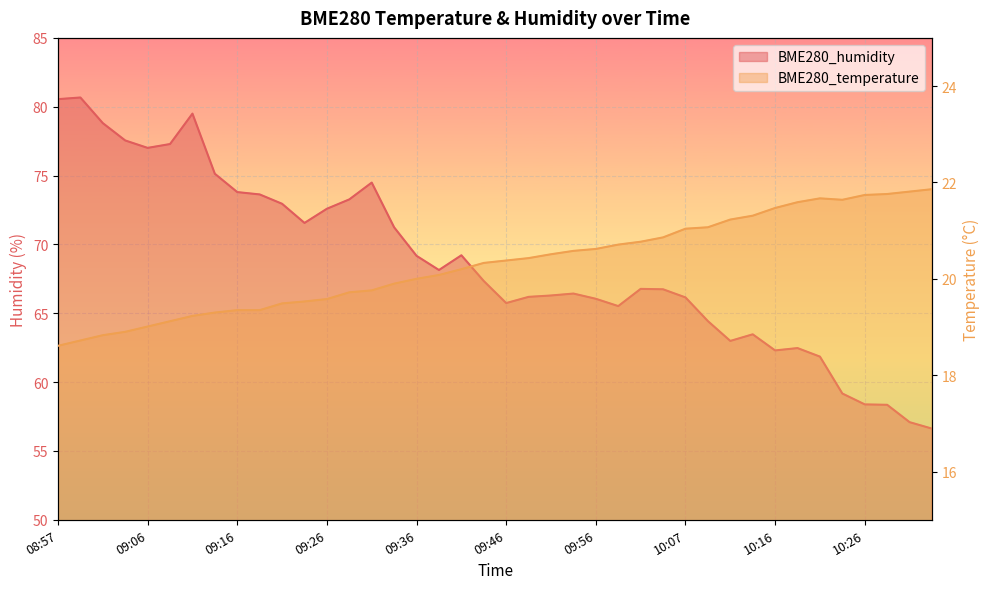

How many interior local valleys does the BME280_humidity series have?

7